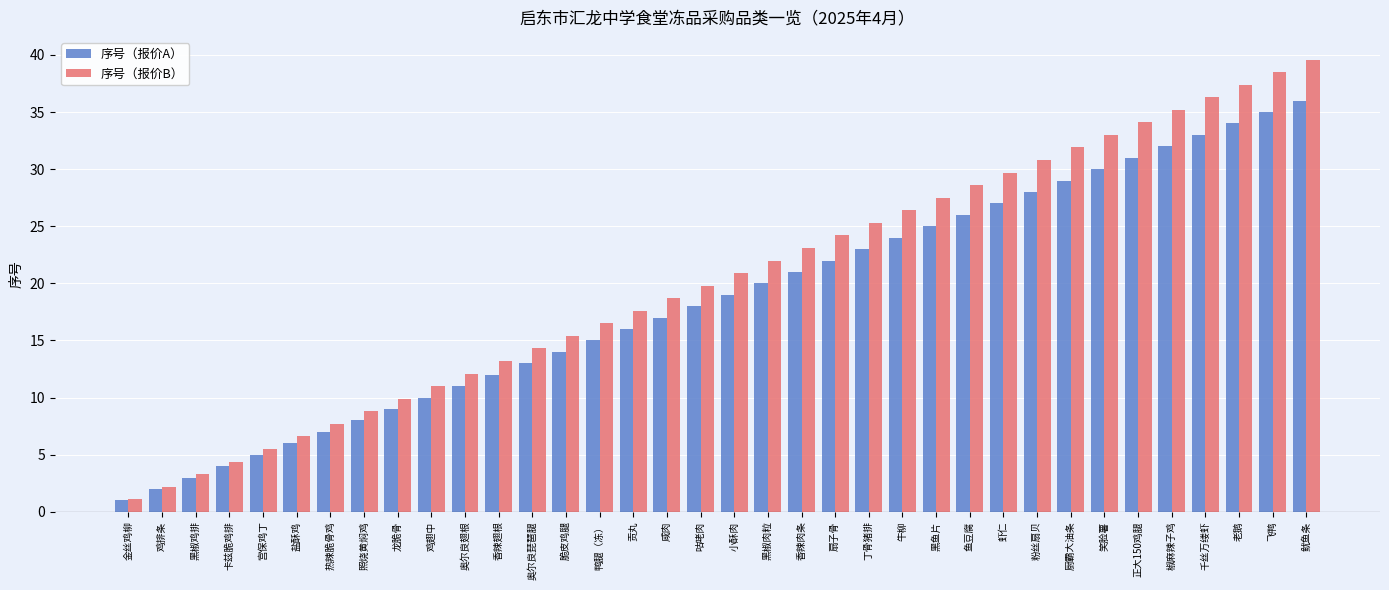

Reading left to right, what are all the values shown in this chart?

序号（报价A）: 1.0	2.0	3.0	4.0	5.0	6.0	7.0	8.0	9.0	10.0	11.0	12.0	13.0	14.0	15.0	16.0	17.0	18.0	19.0	20.0	21.0	22.0	23.0	24.0	25.0	26.0	27.0	28.0	29.0	30.0	31.0	32.0	33.0	34.0	35.0	36.0
序号（报价B）: 1.1	2.2	3.3	4.4	5.5	6.6	7.7	8.8	9.9	11.0	12.1	13.2	14.3	15.4	16.5	17.6	18.7	19.8	20.9	22.0	23.1	24.2	25.3	26.4	27.5	28.6	29.7	30.8	31.9	33.0	34.1	35.2	36.3	37.4	38.5	39.6